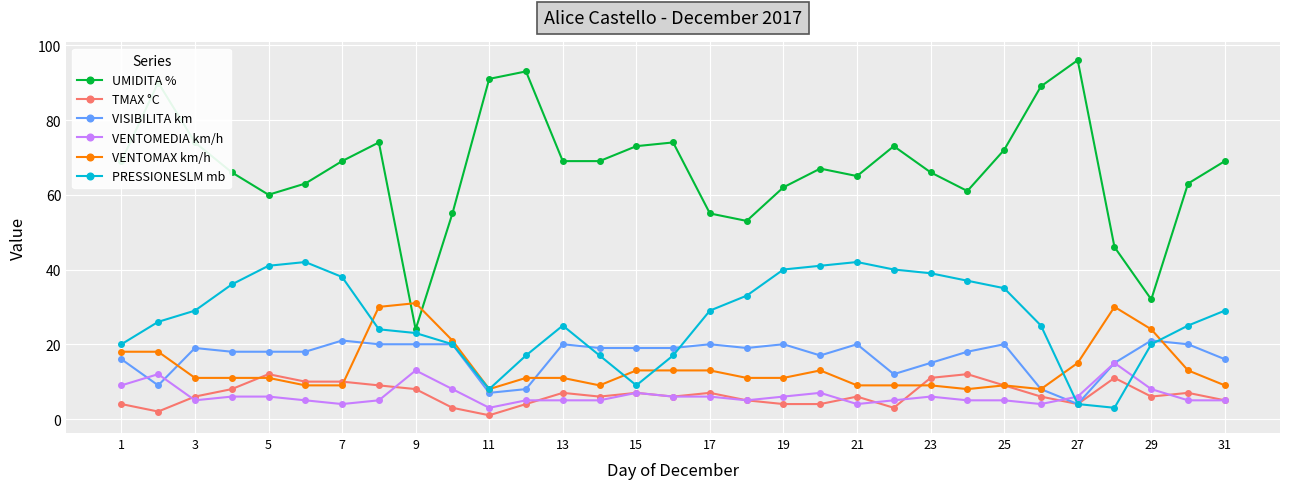

True or false: VENTOMAX km/h and UMIDITA % intersect in this chart.

True